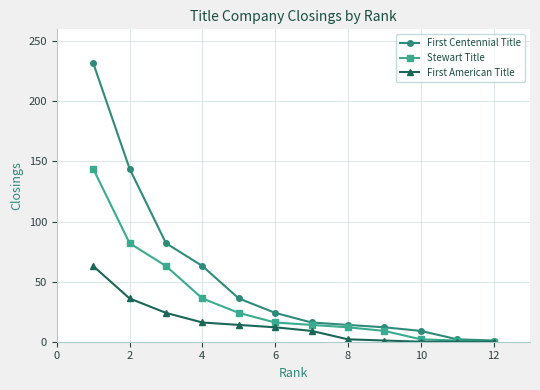

Rank the series by their average value, from highest to lowest.

First Centennial Title, Stewart Title, First American Title